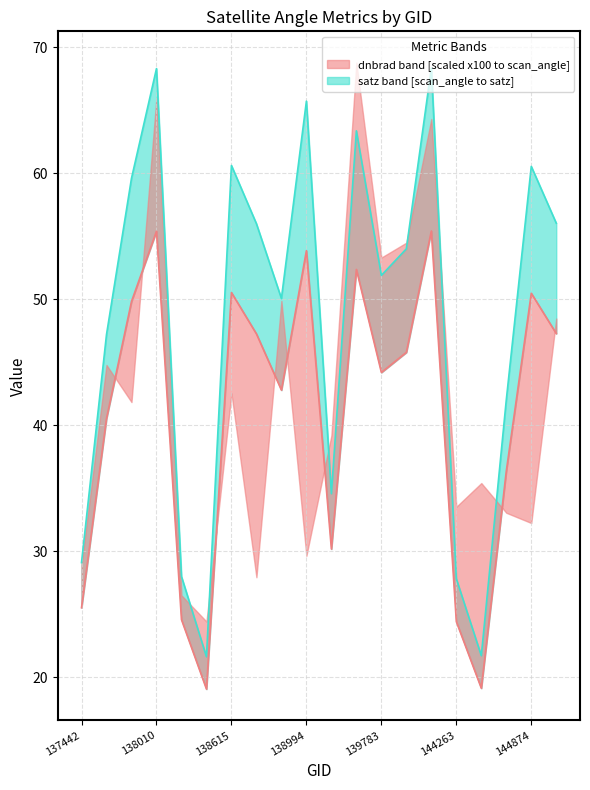

What is the sum of all scan_angle values?

815.0